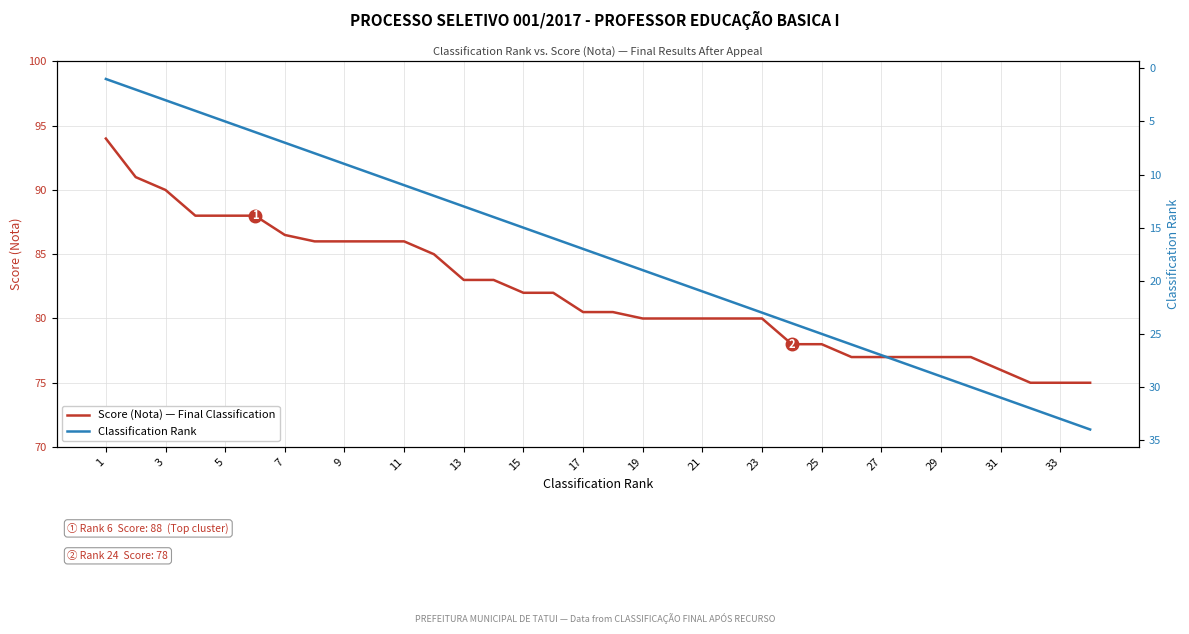

How many data points in Classification Rank are above 18?

16